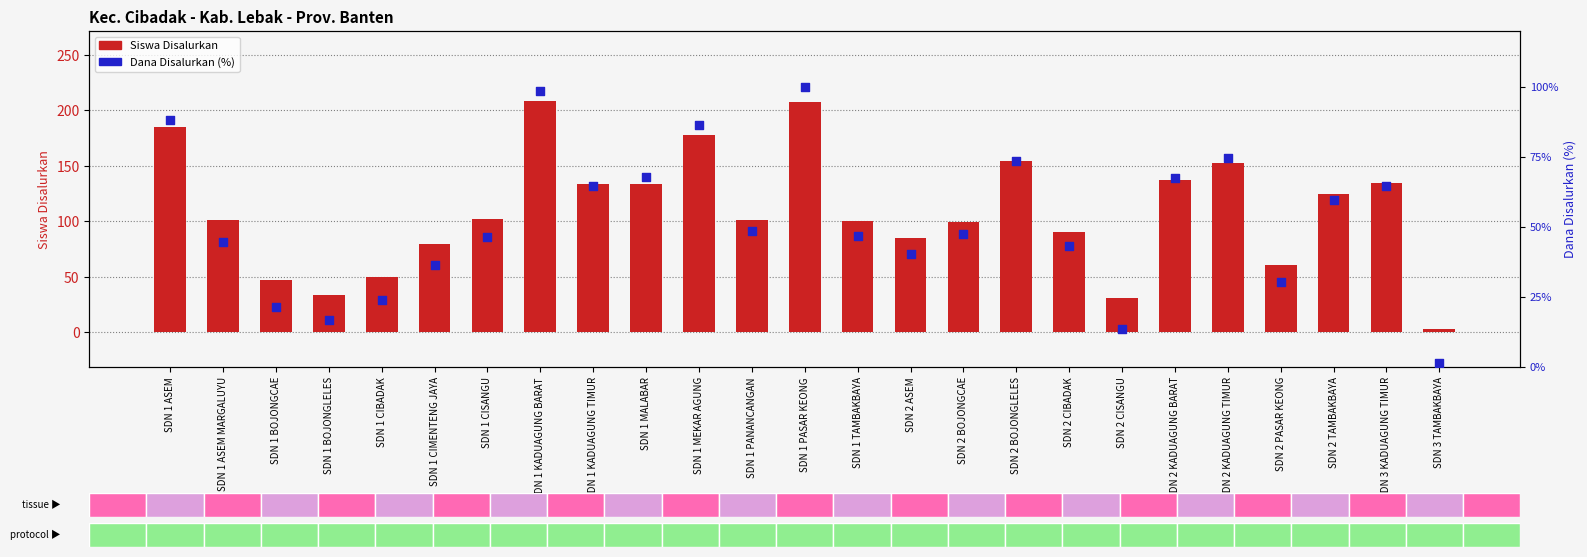

Which series contains the highest Y value?

Siswa Disalurkan